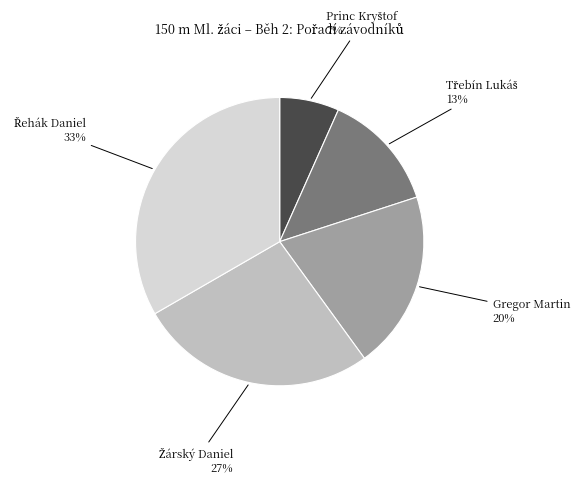

Does any single category account for the majority?

No